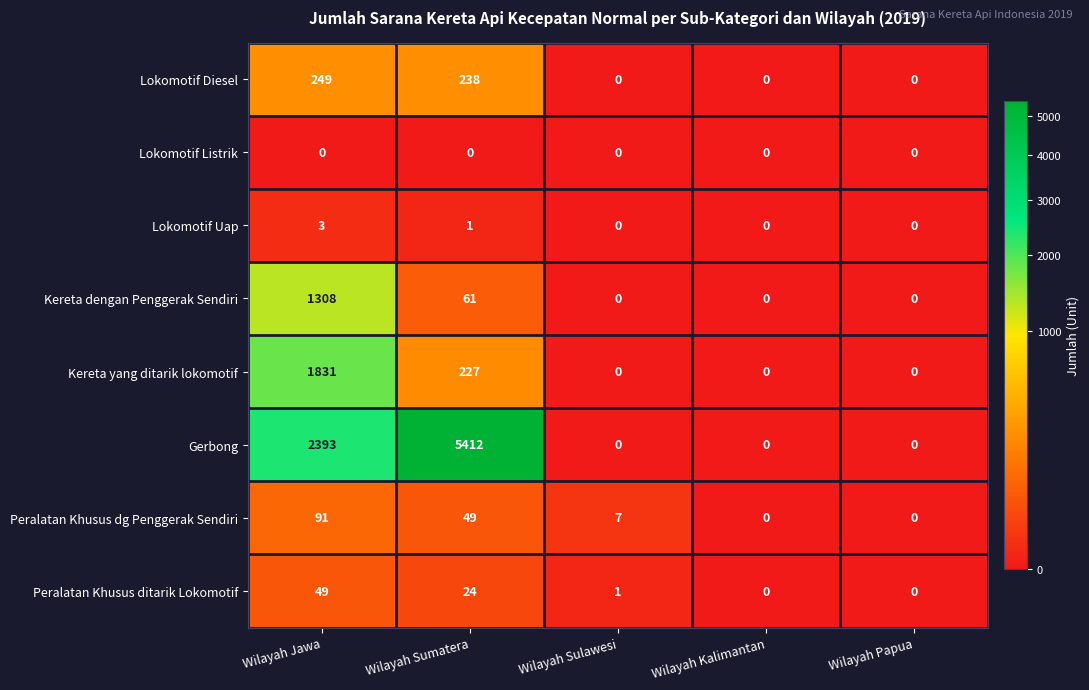

Count the number of categories in the chart.

5